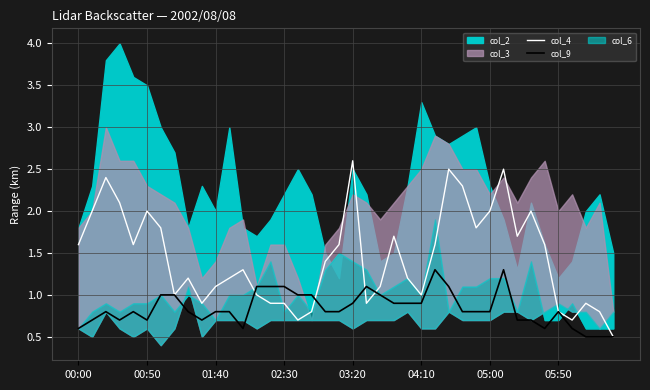

What is the highest value of the col_9 series?

1.3